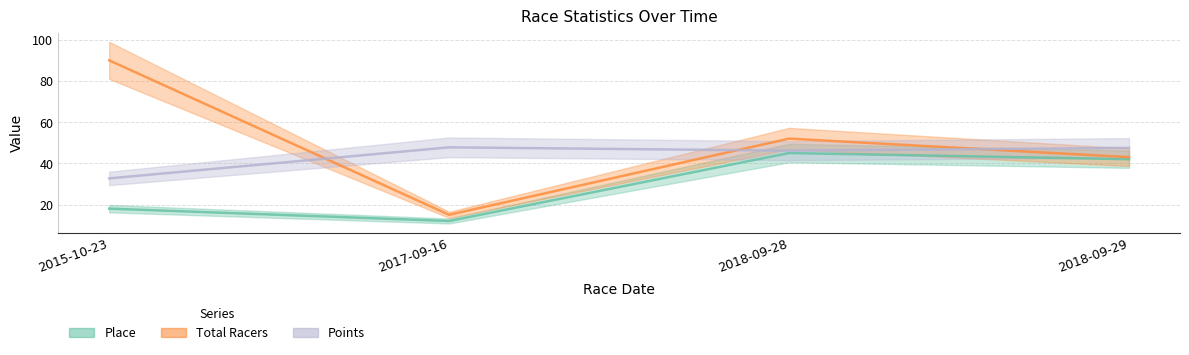

What is the total value across all series at 2018-09-29?

132.5